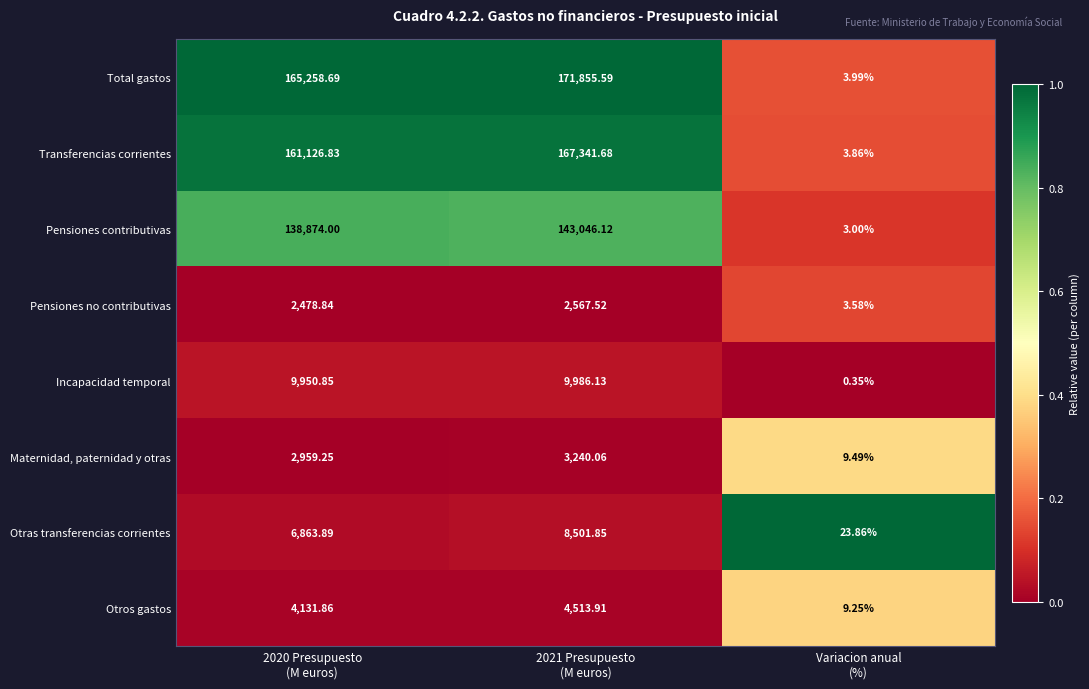

At how many categories does at least one series exceed 0?

3